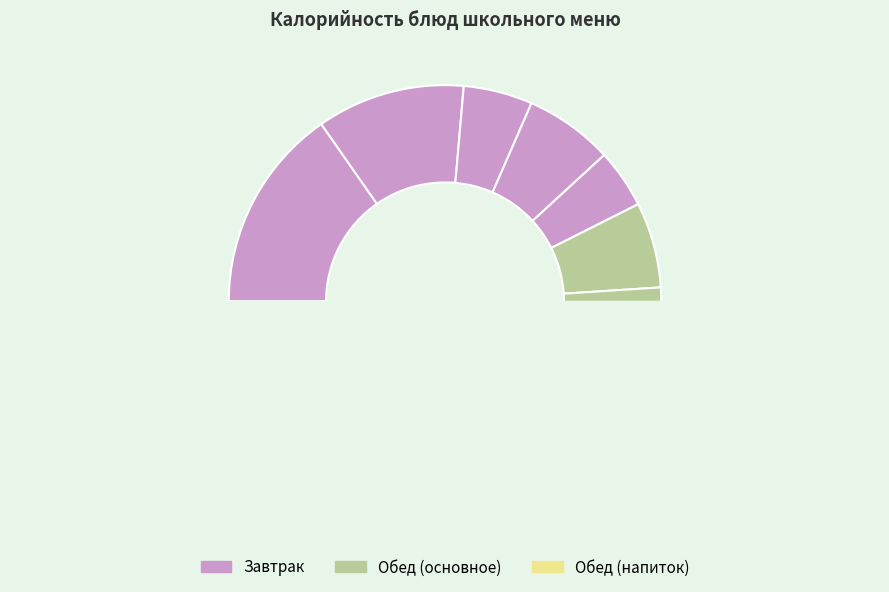

To the nearest percent, what portion does Тефтели из свинины represent?

16%